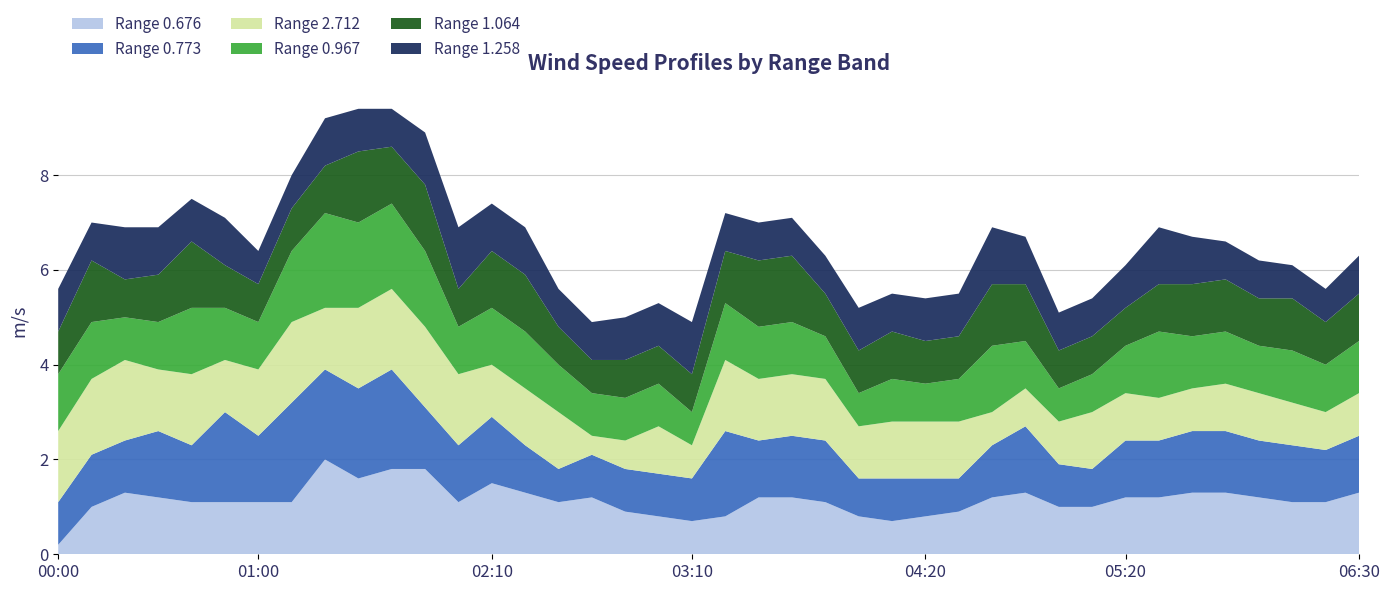

Reading left to right, list all the values displayed in this chart.

0.676: 0.2	1.0	1.3	1.2	1.1	1.1	1.1	1.1	2.0	1.6	1.8	1.8	1.1	1.5	1.3	1.1	1.2	0.9	0.8	0.7	0.8	1.2	1.2	1.1	0.8	0.7	0.8	0.9	1.2	1.3	1.0	1.0	1.2	1.2	1.3	1.3	1.2	1.1	1.1	1.3
0.773: 0.9	1.1	1.1	1.4	1.2	1.9	1.4	2.1	1.9	1.9	2.1	1.3	1.2	1.4	1.0	0.7	0.9	0.9	0.9	0.9	1.8	1.2	1.3	1.3	0.8	0.9	0.8	0.7	1.1	1.4	0.9	0.8	1.2	1.2	1.3	1.3	1.2	1.2	1.1	1.2
2.712: 1.5	1.6	1.7	1.3	1.5	1.1	1.4	1.7	1.3	1.7	1.7	1.7	1.5	1.1	1.2	1.2	0.4	0.6	1.0	0.7	1.5	1.3	1.3	1.3	1.1	1.2	1.2	1.2	0.7	0.8	0.9	1.2	1.0	0.9	0.9	1.0	1.0	0.9	0.8	0.9
0.967: 1.2	1.2	0.9	1.0	1.4	1.1	1.0	1.5	2.0	1.8	1.8	1.6	1.0	1.2	1.2	1.0	0.9	0.9	0.9	0.7	1.2	1.1	1.1	0.9	0.7	0.9	0.8	0.9	1.4	1.0	0.7	0.8	1.0	1.4	1.1	1.1	1.0	1.1	1.0	1.1
1.064: 0.9	1.3	0.8	1.0	1.4	0.9	0.8	0.9	1.0	1.5	1.2	1.4	0.8	1.2	1.2	0.8	0.7	0.8	0.8	0.8	1.1	1.4	1.4	0.9	0.9	1.0	0.9	0.9	1.3	1.2	0.8	0.8	0.8	1.0	1.1	1.1	1.0	1.1	0.9	1.0
1.258: 0.9	0.8	1.1	1.0	0.9	1.0	0.7	0.7	1.0	0.9	0.8	1.1	1.3	1.0	1.0	0.8	0.8	0.9	0.9	1.1	0.8	0.8	0.8	0.8	0.9	0.8	0.9	0.9	1.2	1.0	0.8	0.8	0.9	1.2	1.0	0.8	0.8	0.7	0.7	0.8